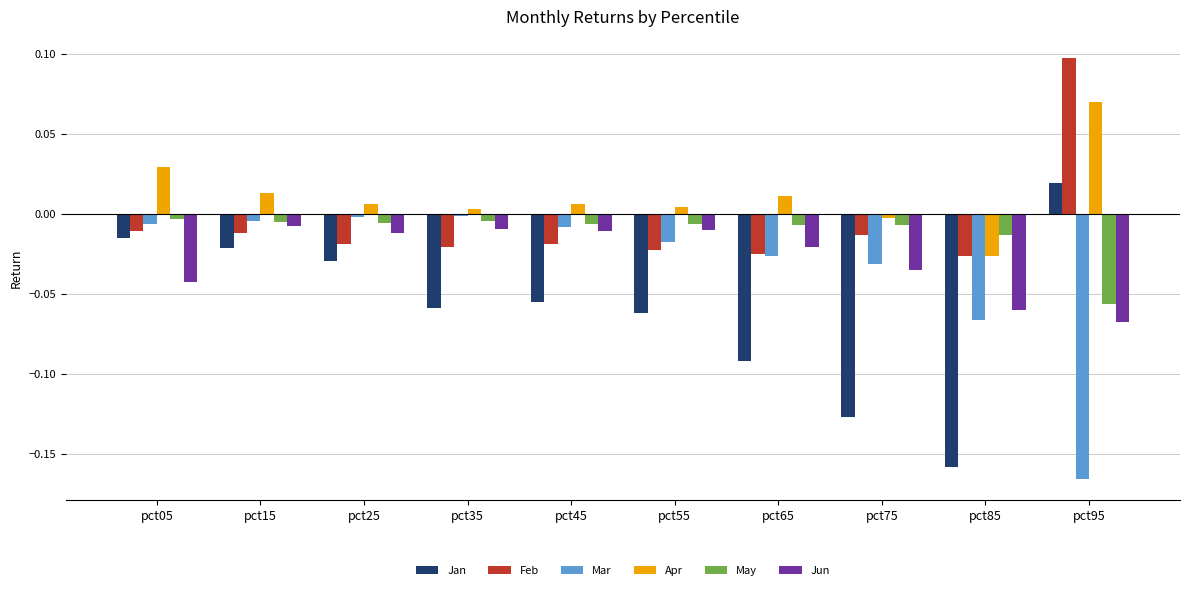

At how many categories does at least one series exceed 0?

8